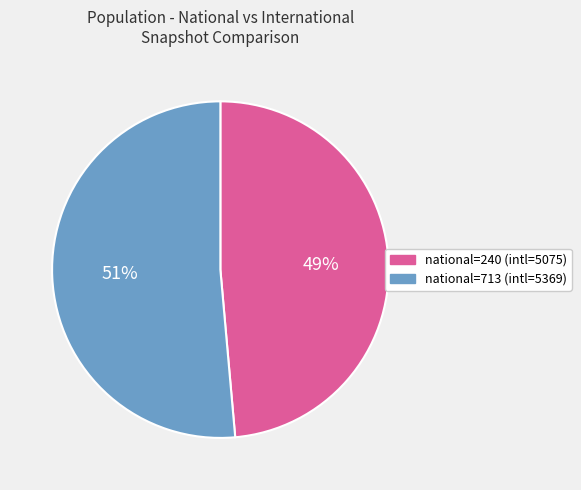

To the nearest percent, what is the average slice percentage?

50%